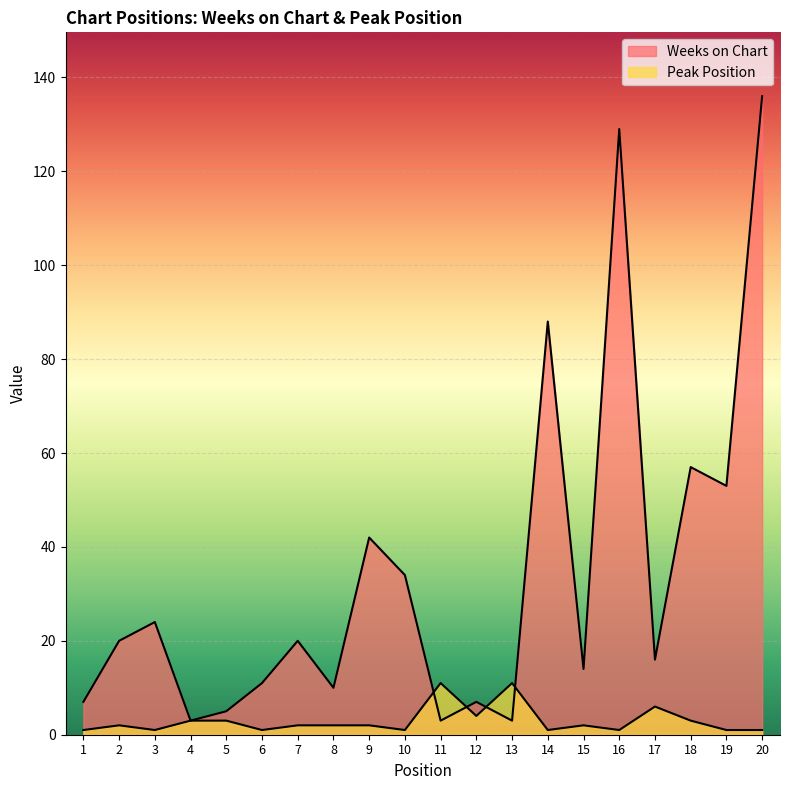

What is the difference between the Weeks on Chart values at 10 and 3?

10